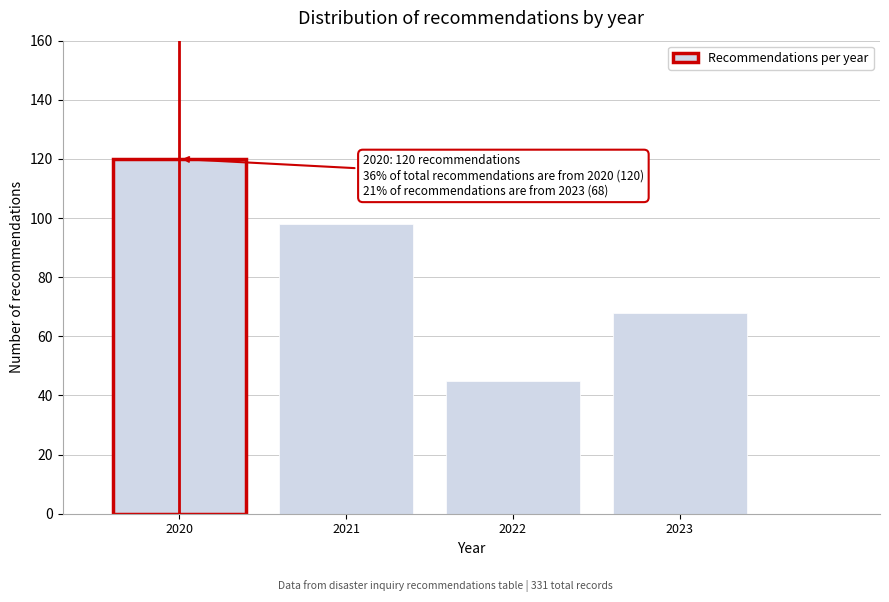

Reading right to left, transcribe all the data shown in this chart.

68	45	98	120